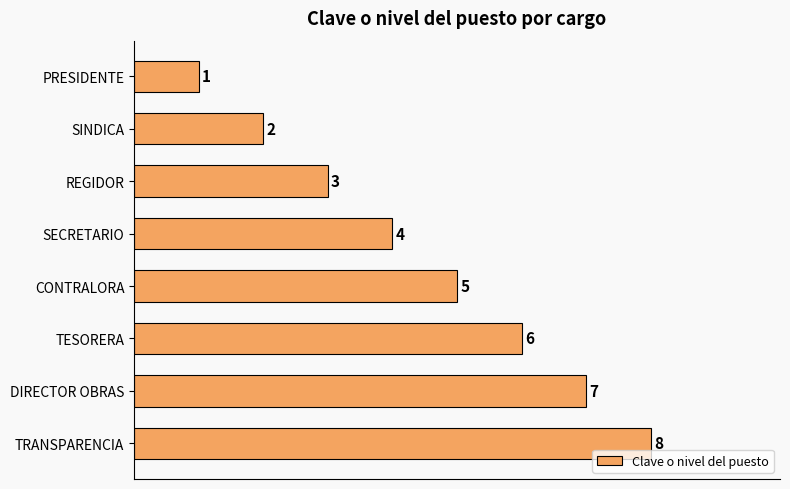

True or false: the data shows 8 at TRANSPARENCIA.

True